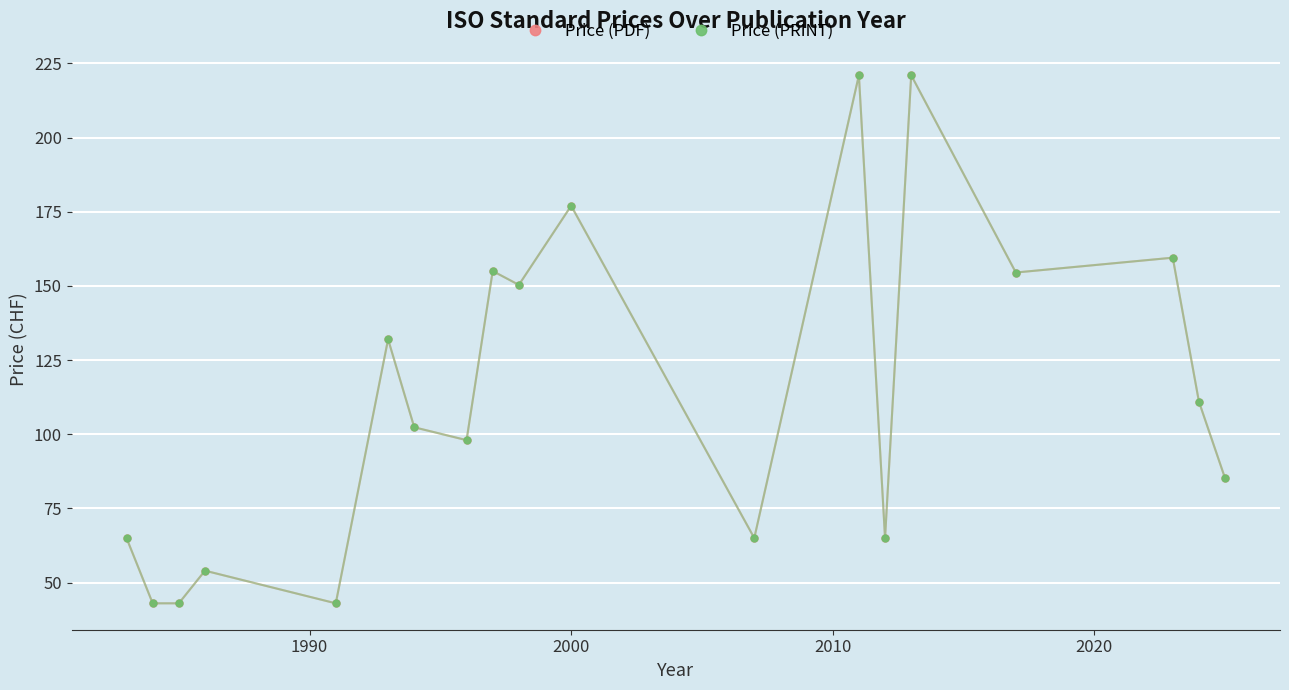

Which category has the lowest value in the Price (PDF) series?

1990